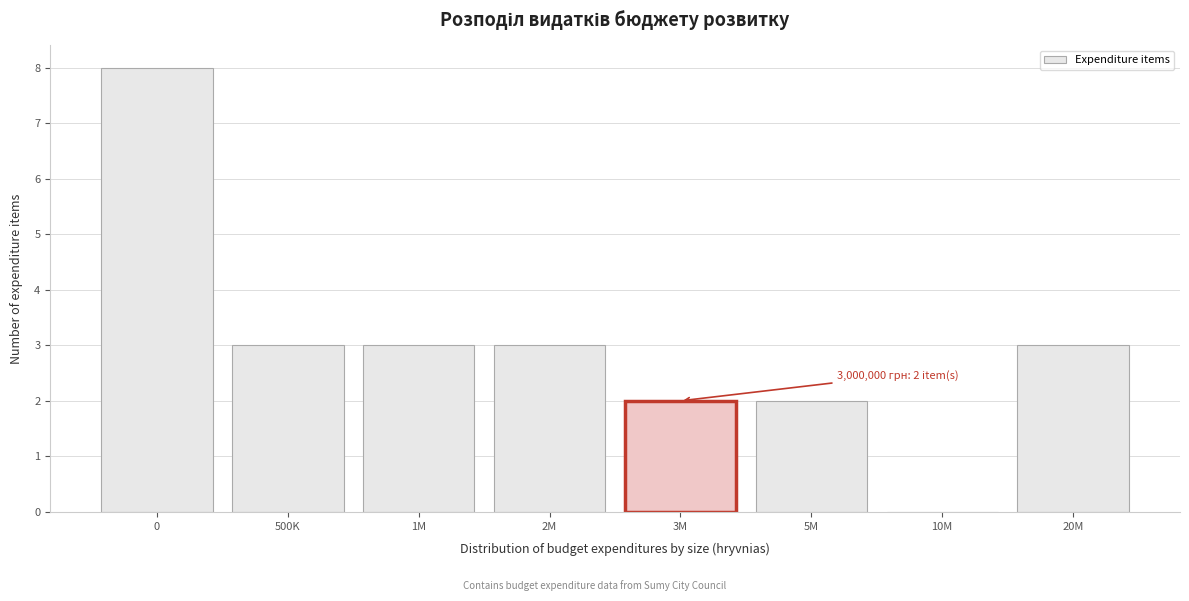

Reading left to right, transcribe all the data shown in this chart.

0=8	500K=3	1M=3	2M=3	3M=2	5M=2	10M=0	20M=3